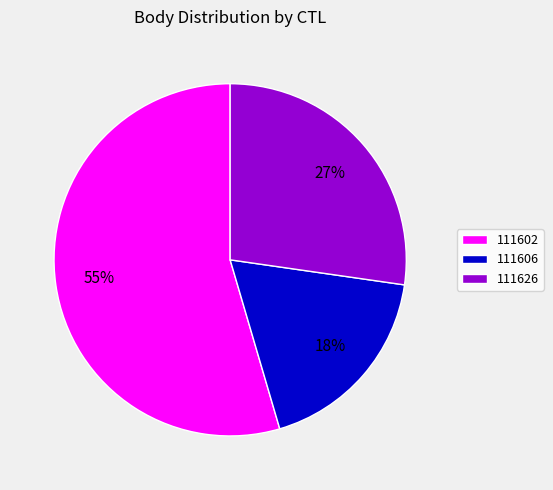

What is the ratio of the value at 111602 to the value at 111626?

2.0